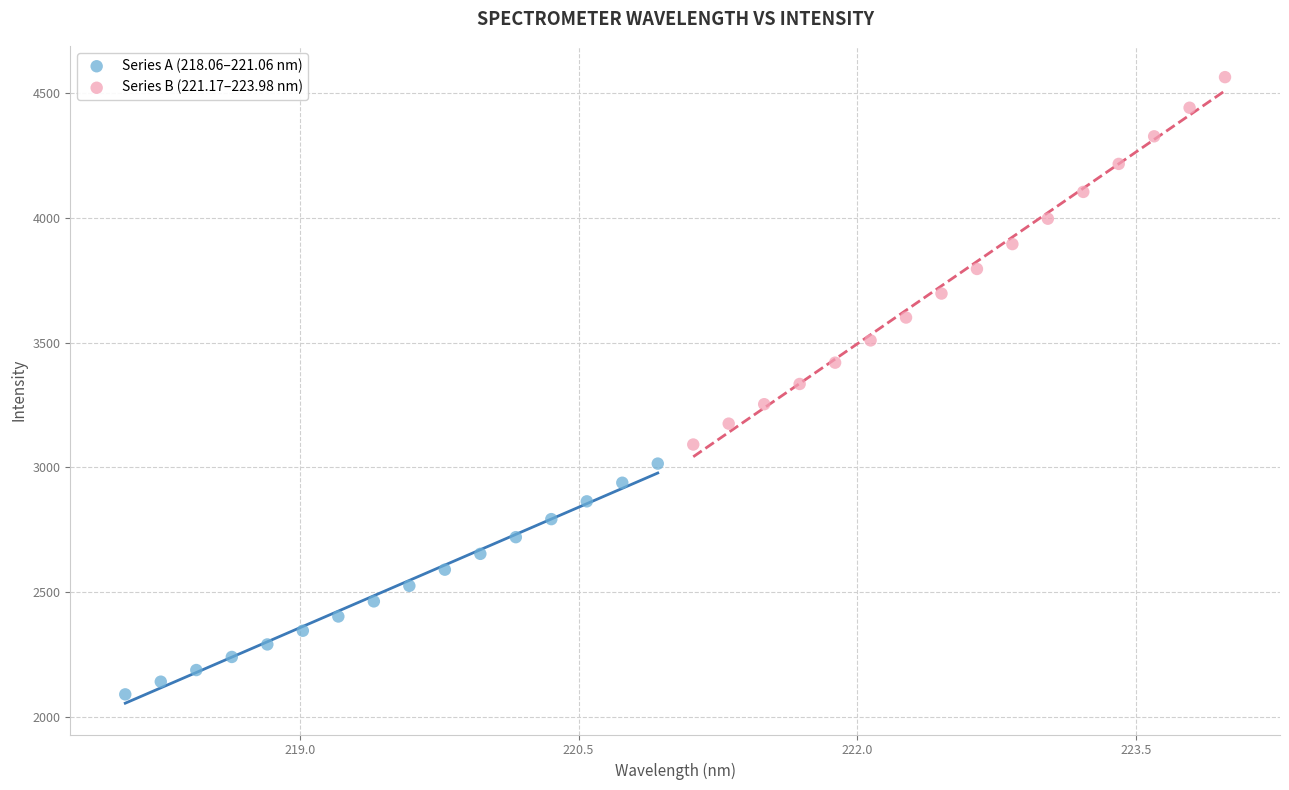

Which series has the widest spread of Y values?

Series B (221.17–223.98 nm)